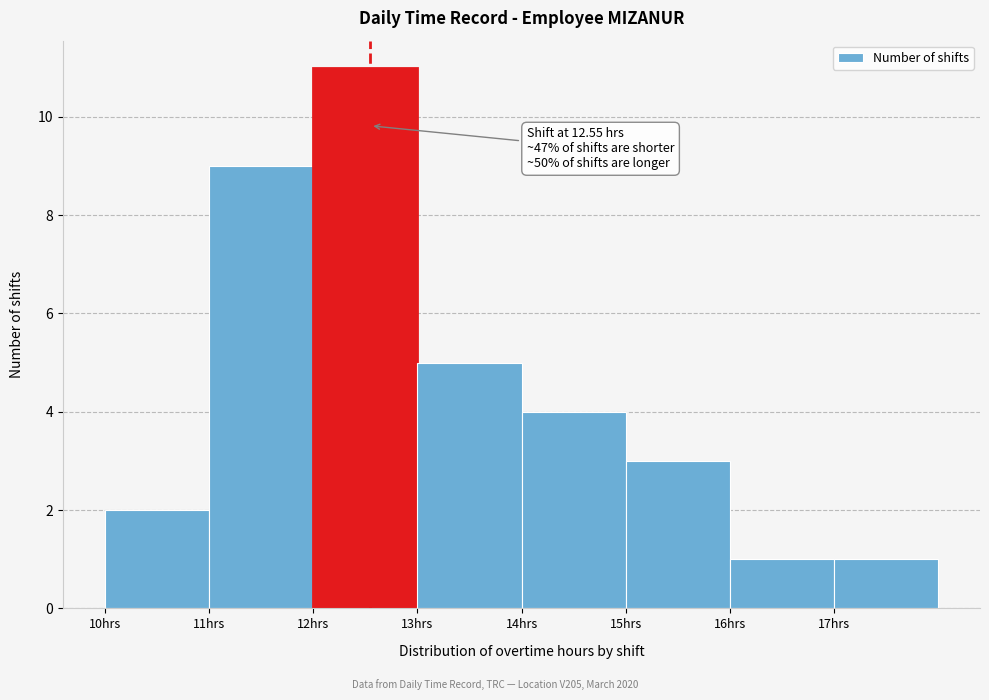

Which range on the x-axis has the tallest bar?

12 to 13